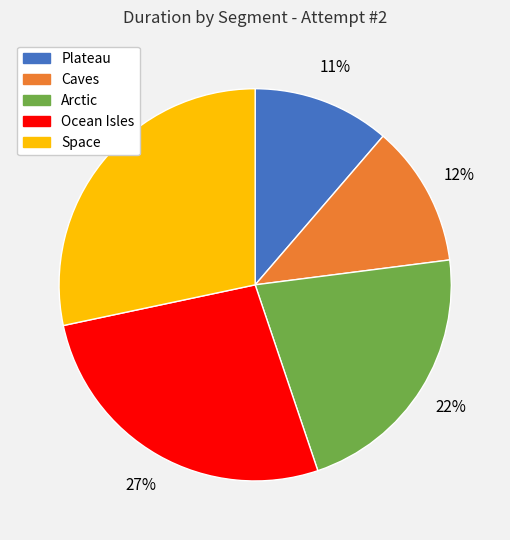

Combined, do Space and Plateau account for over 50%?

No